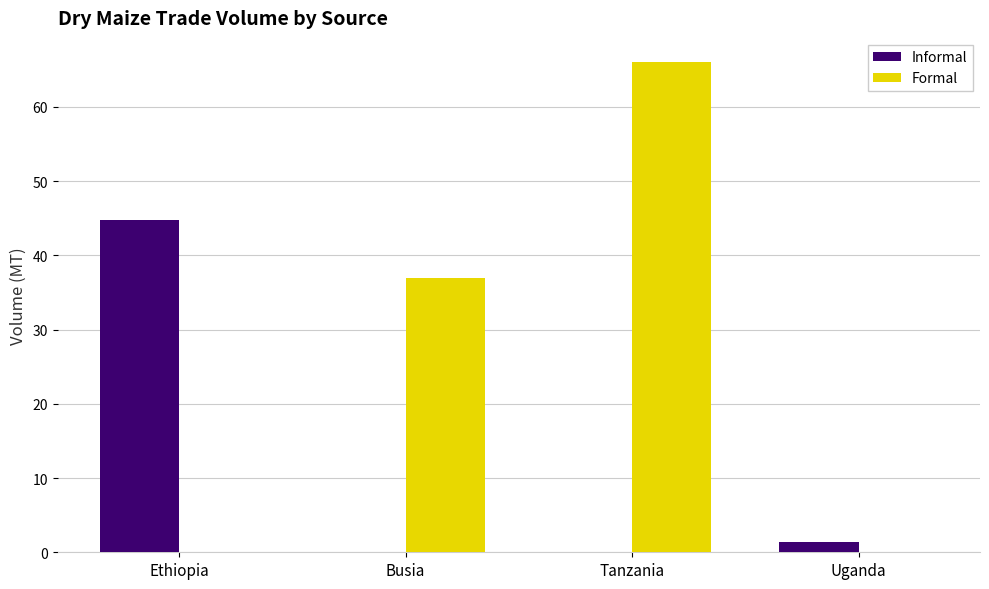

At which label is Informal closest to 22?

Uganda